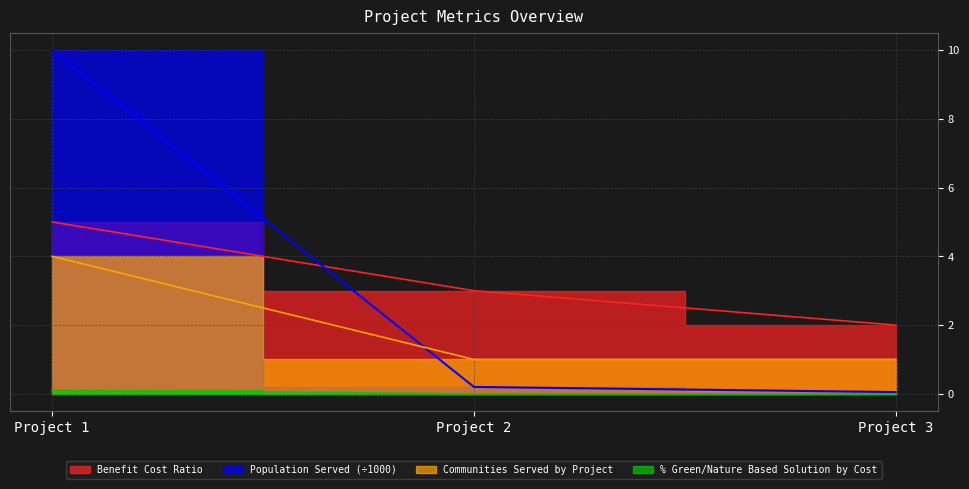

Which label corresponds to the largest value in the chart?

Project 1